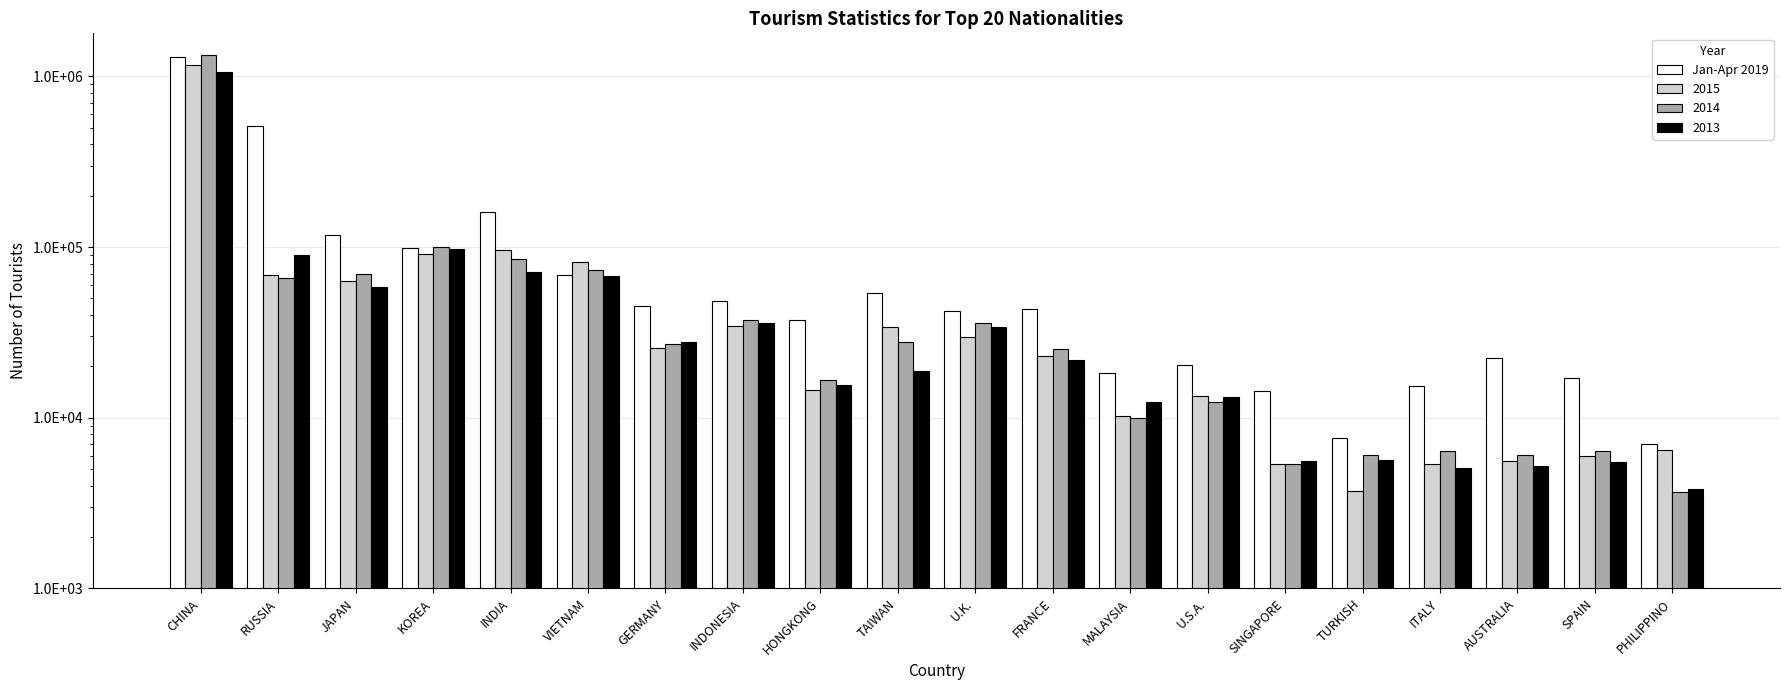

List the labels in order of value, smallest first.

PHILIPPINO, TURKISH, SINGAPORE, ITALY, SPAIN, MALAYSIA, U.S.A., AUSTRALIA, HONGKONG, U.K., FRANCE, GERMANY, INDONESIA, TAIWAN, VIETNAM, KOREA, JAPAN, INDIA, RUSSIA, CHINA